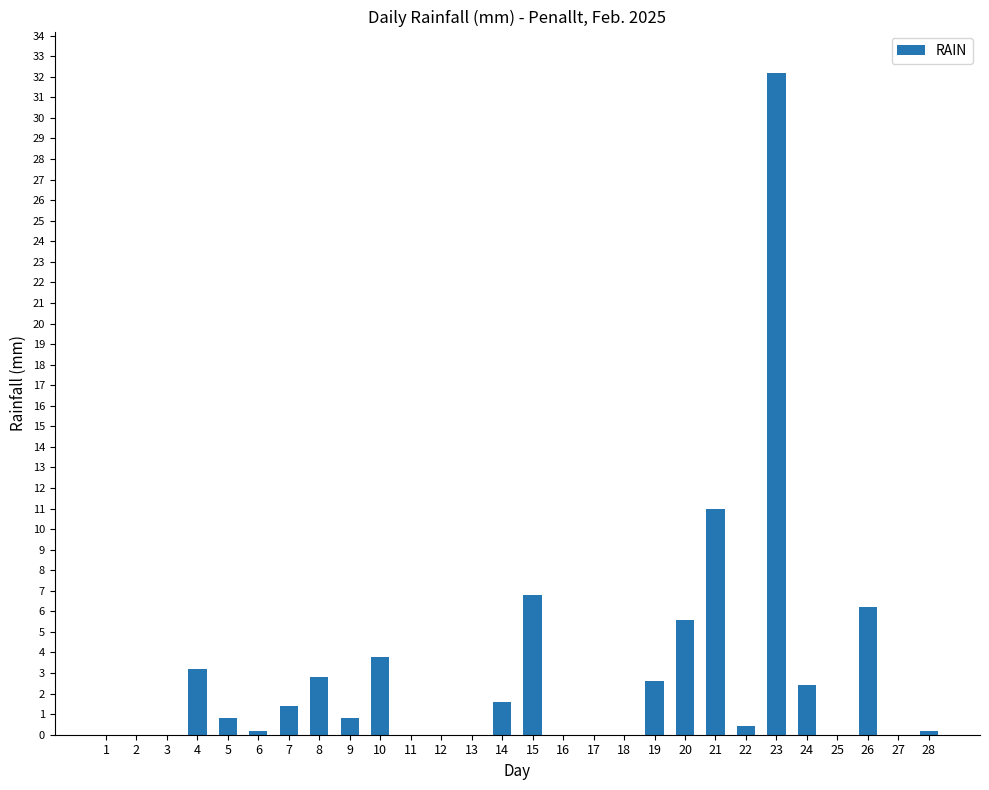

True or false: the data shows 20.5 at 25.

False